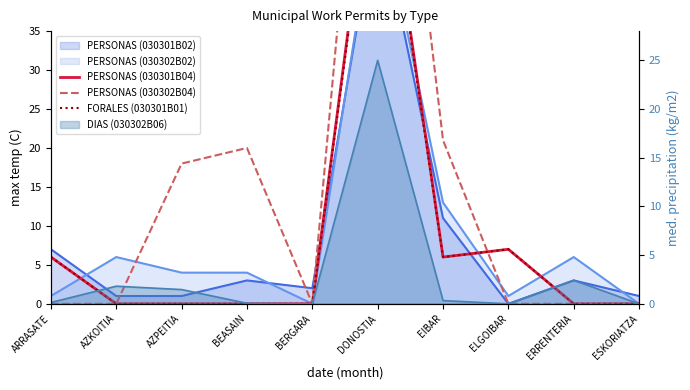

Which series has the largest total across all categories?

PERSONAS (030302B04)